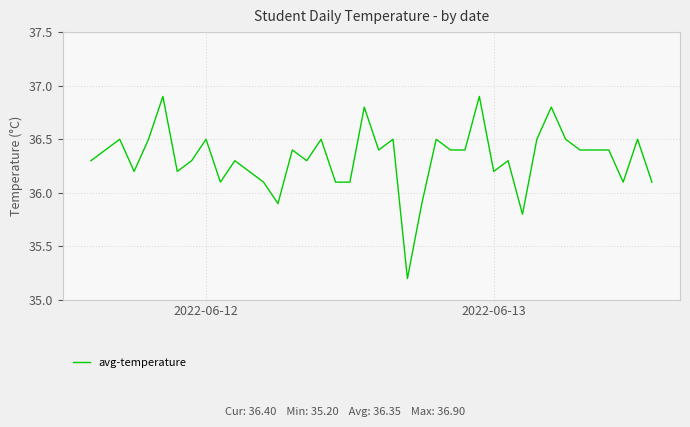

What is the smallest value displayed?

35.2